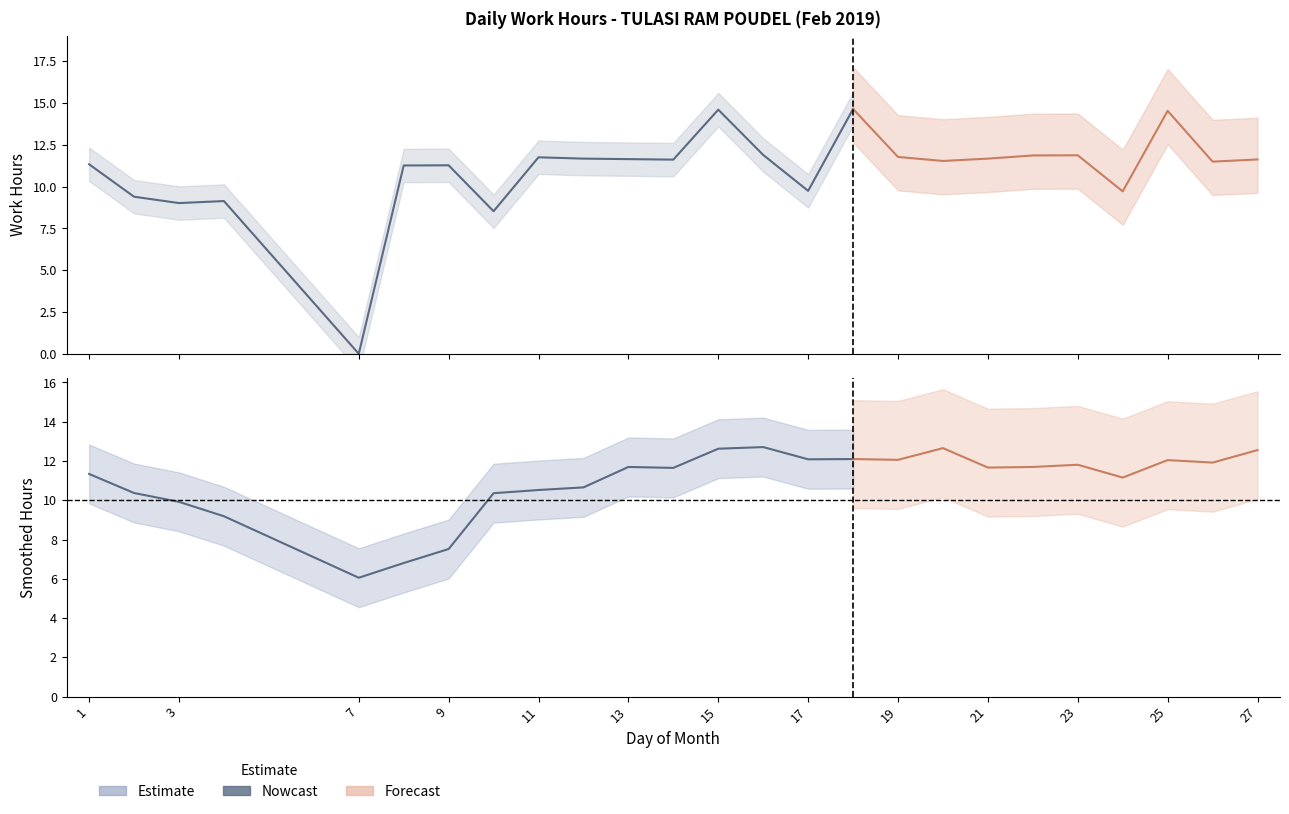

Is it true that the value at 22 is 11.9?

True